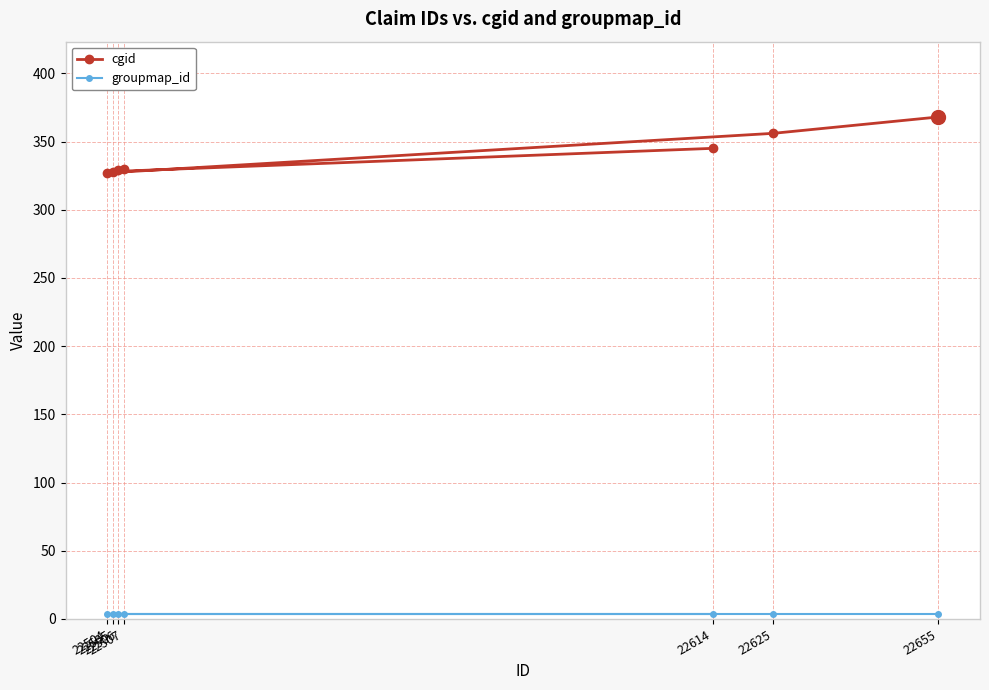

The value of cgid at 22505 is 214. True or false?

False